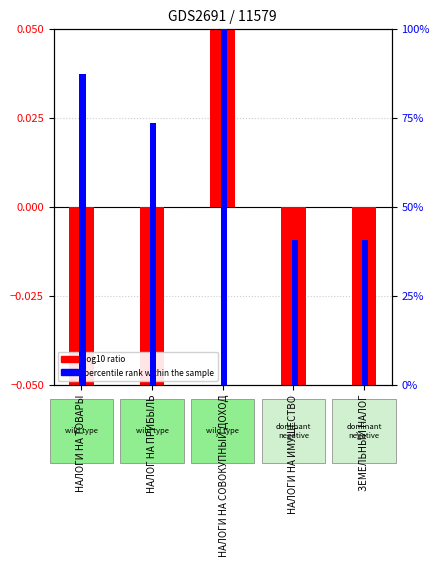

What is the difference between the highest and lowest values at НАЛОГИ НА СОВОКУПНЫЙ ДОХОД?

99.9